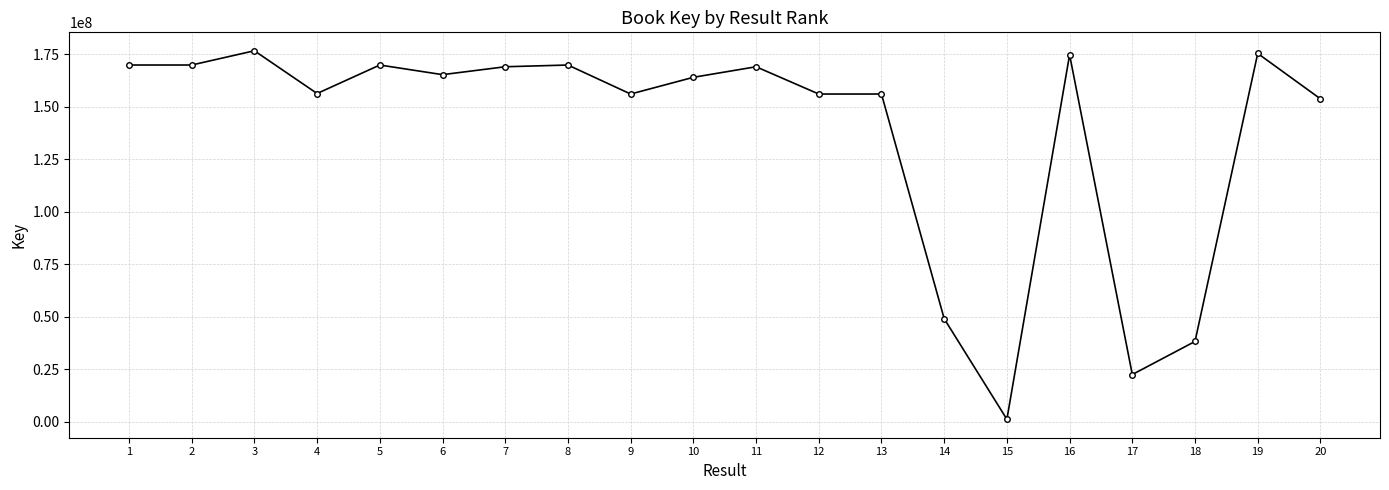

What is the smallest value displayed?

1204578